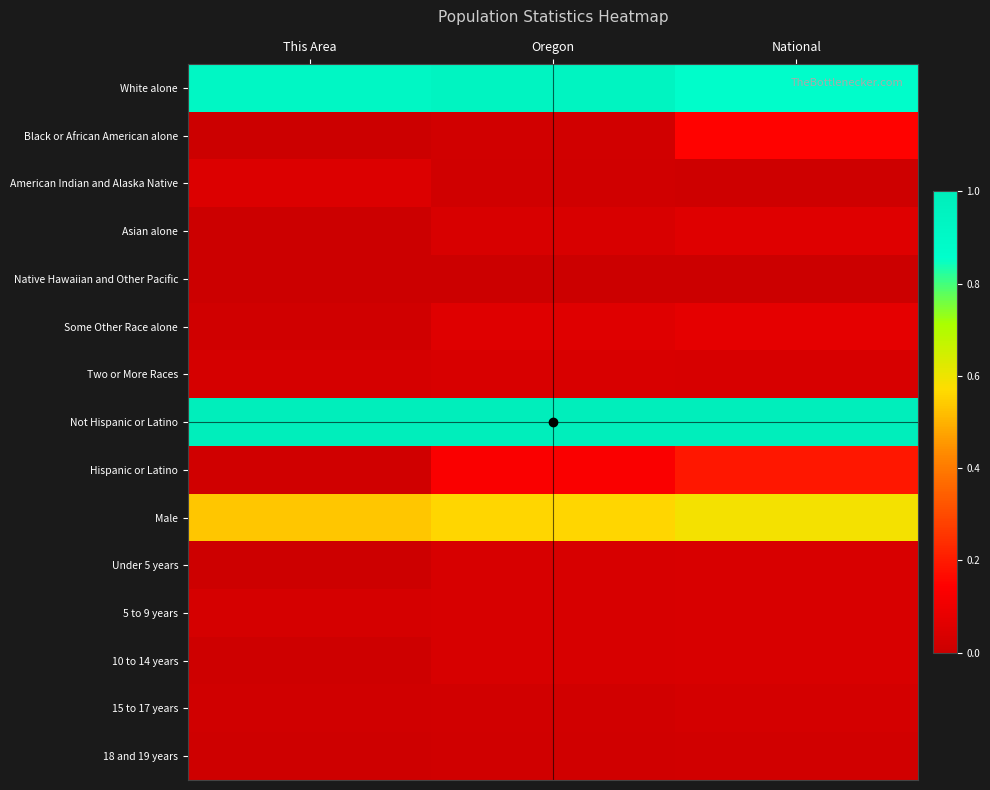

At which category does the chart reach its peak across all series?

This Area